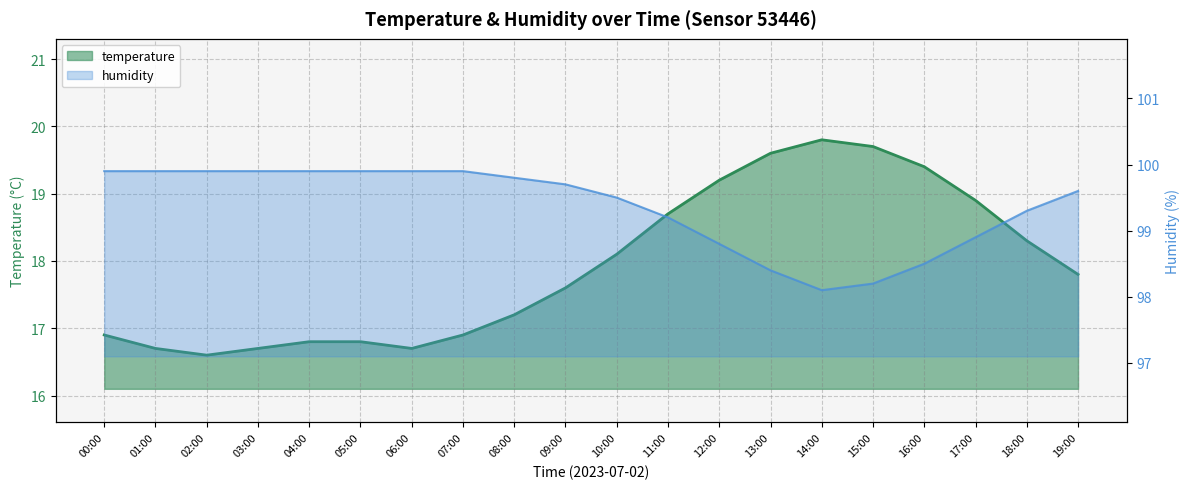

What is the label of the 19th point from the right?

01:00